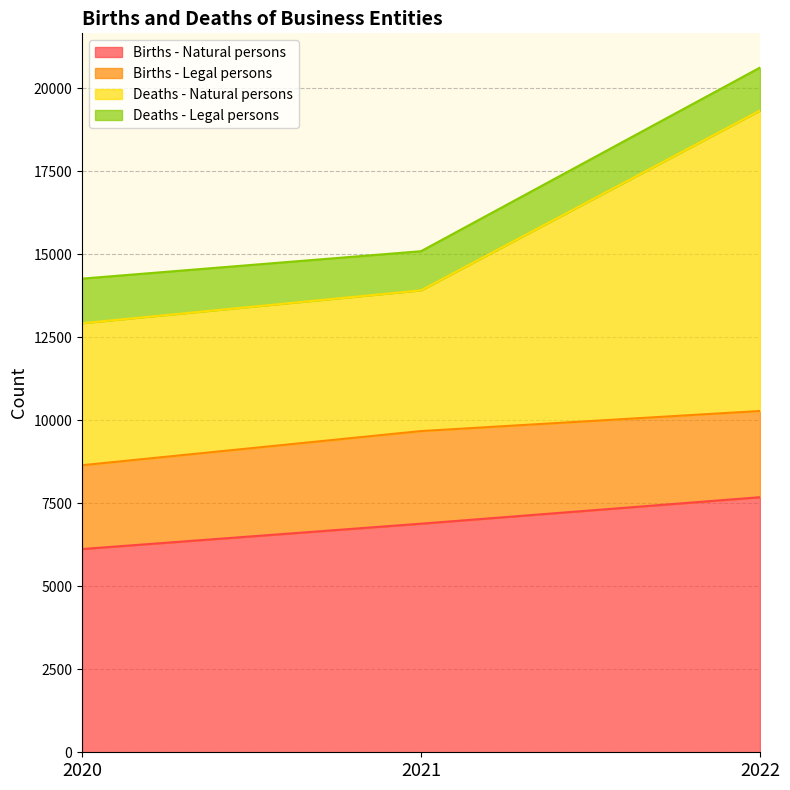

What is the difference between the maximum and minimum values in the Births - Natural persons series?

1562